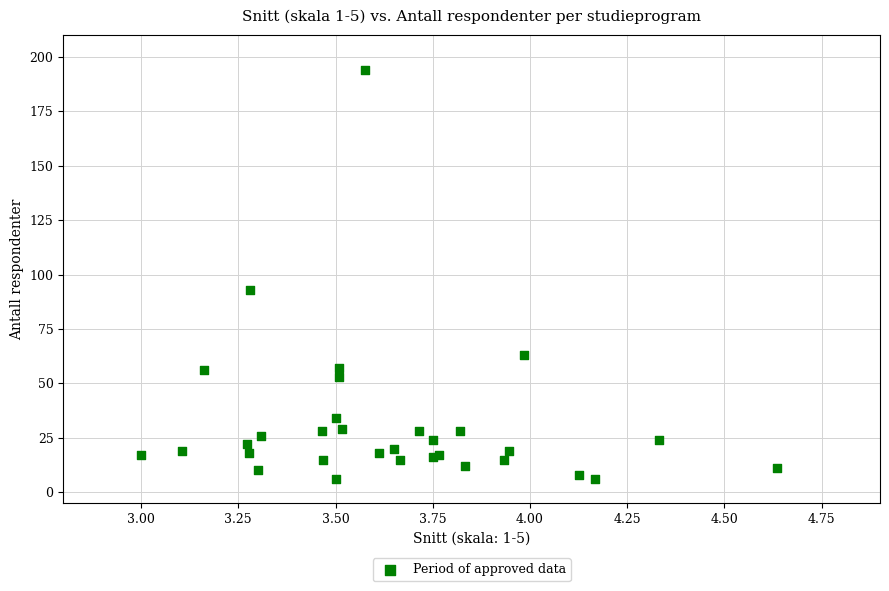

What Y value in the scatter plot is closest to 100?

93